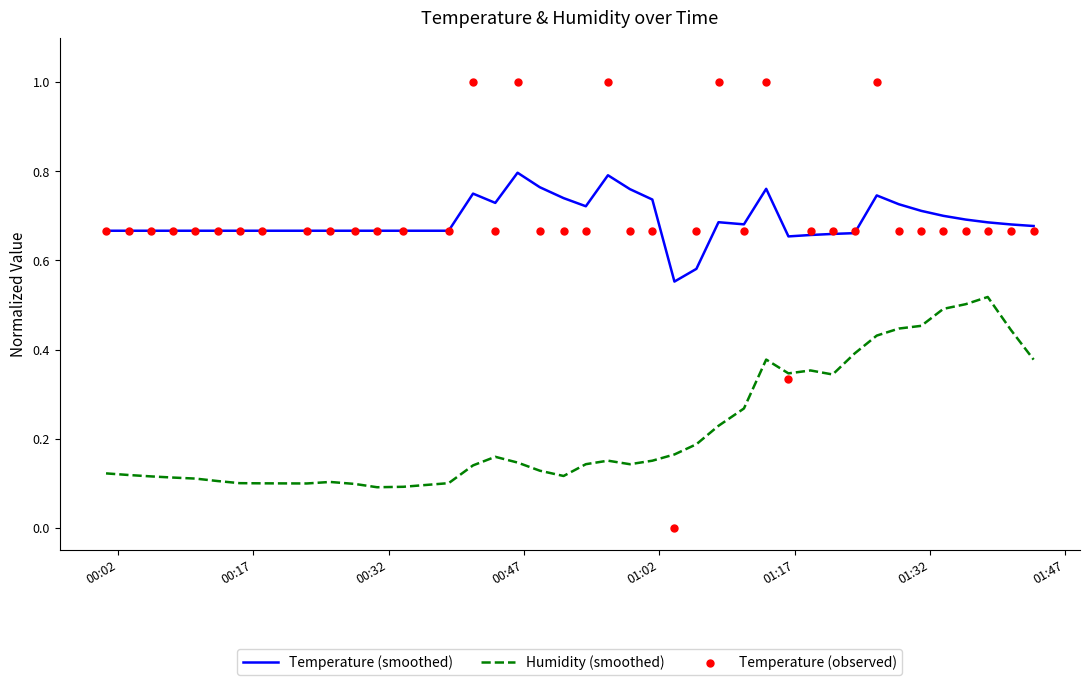

What are all the series names shown in the legend?

Temperature (smoothed), Humidity (smoothed), Temperature (observed)